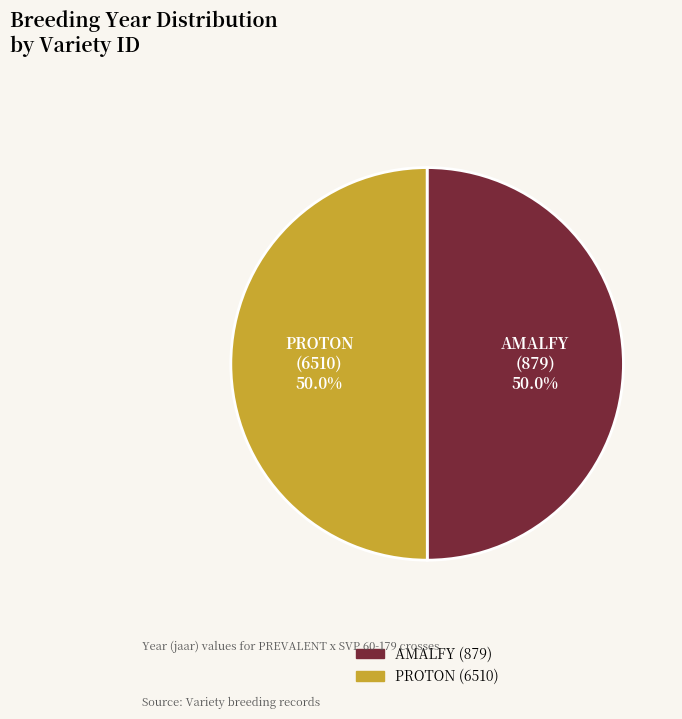

How many slices are in this pie chart?

2